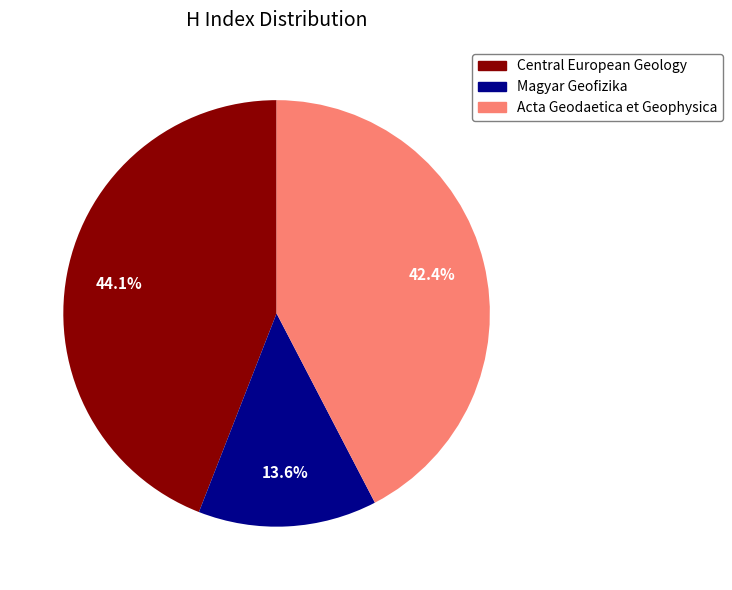

Approximately how many times larger is the value at Acta Geodaetica et Geophysica compared to Magyar Geofizika?

3.1